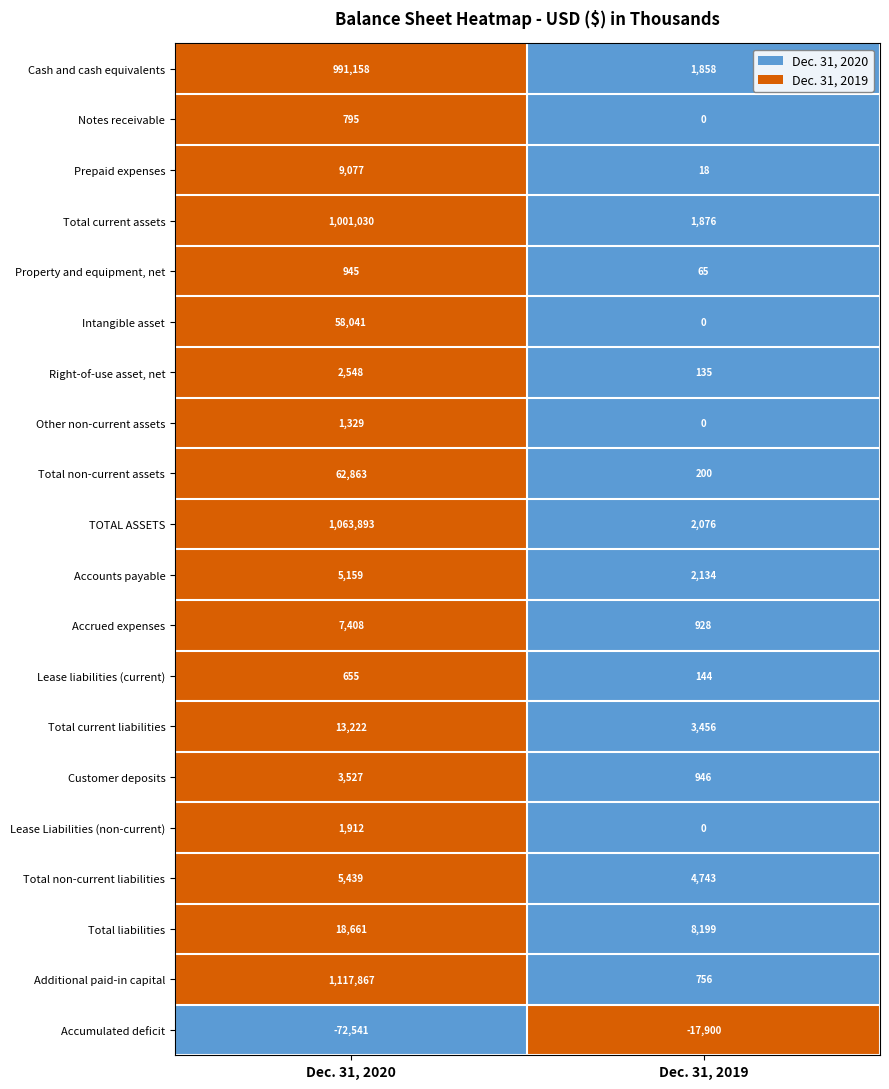

List the series in order of their peak value, highest first.

Additional paid-in capital, TOTAL ASSETS, Total current assets, Cash and cash equivalents, Total non-current assets, Intangible asset, Total liabilities, Total current liabilities, Prepaid expenses, Accrued expenses, Total non-current liabilities, Accounts payable, Customer deposits, Right-of-use asset, net, Lease Liabilities (non-current), Other non-current assets, Property and equipment, net, Notes receivable, Lease liabilities (current), Accumulated deficit